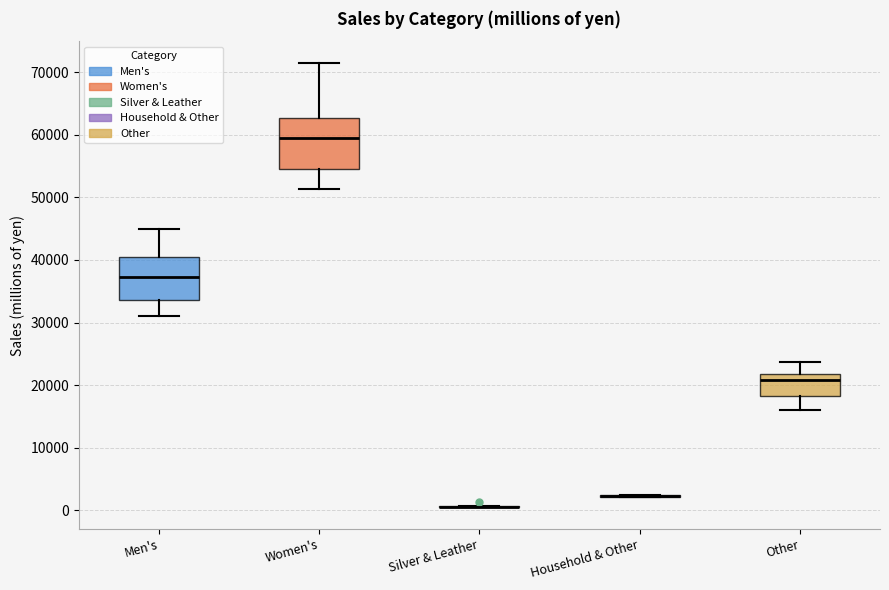

Which box is the tallest, from its lower edge to its upper edge?

Women's